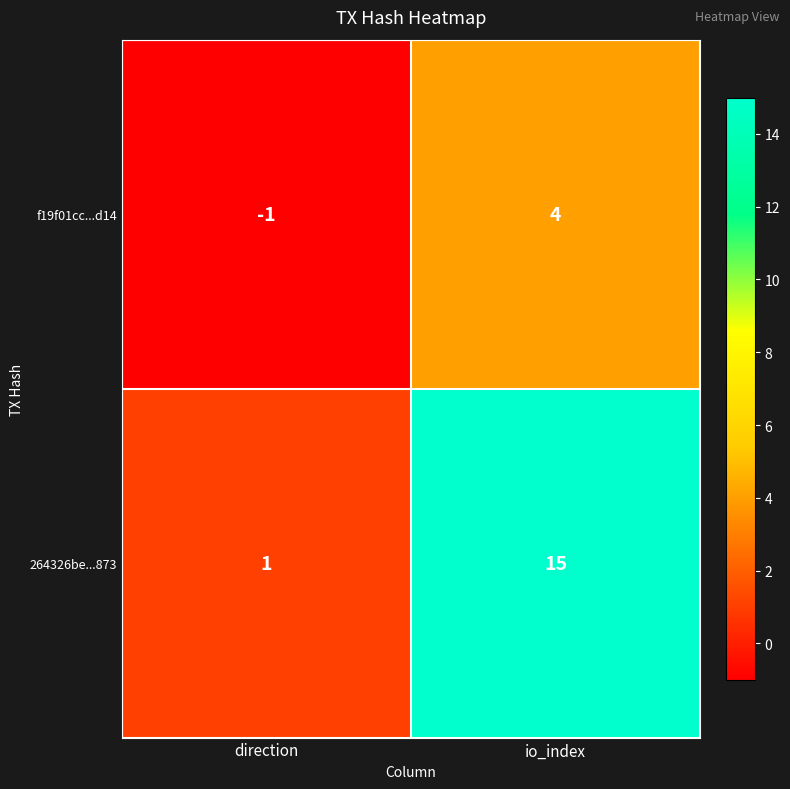

What is the spread (max minus min) of values at direction?

2